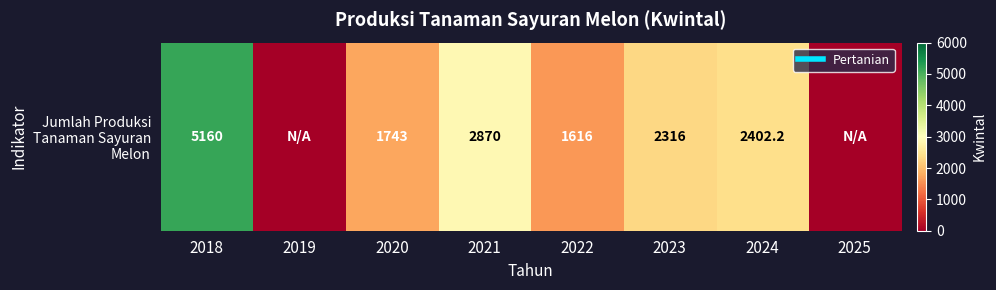

Is it true that the value at 2024 is 2402.2?

True